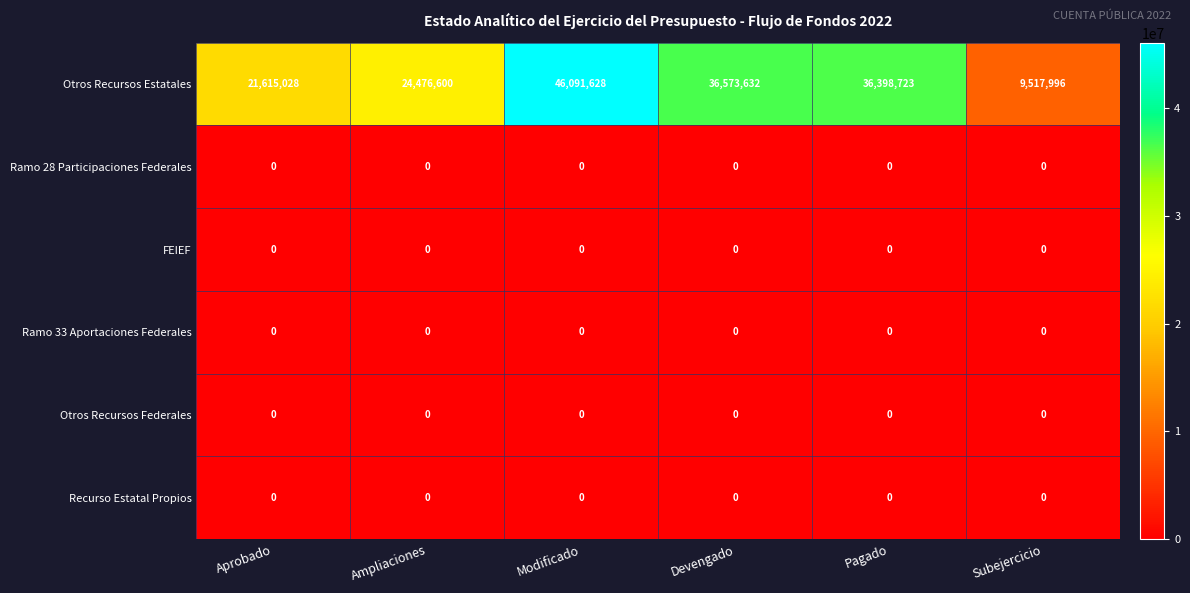

List the labels in order of Otros Recursos Estatales value, smallest first.

Subejercicio, Aprobado, Ampliaciones, Pagado, Devengado, Modificado